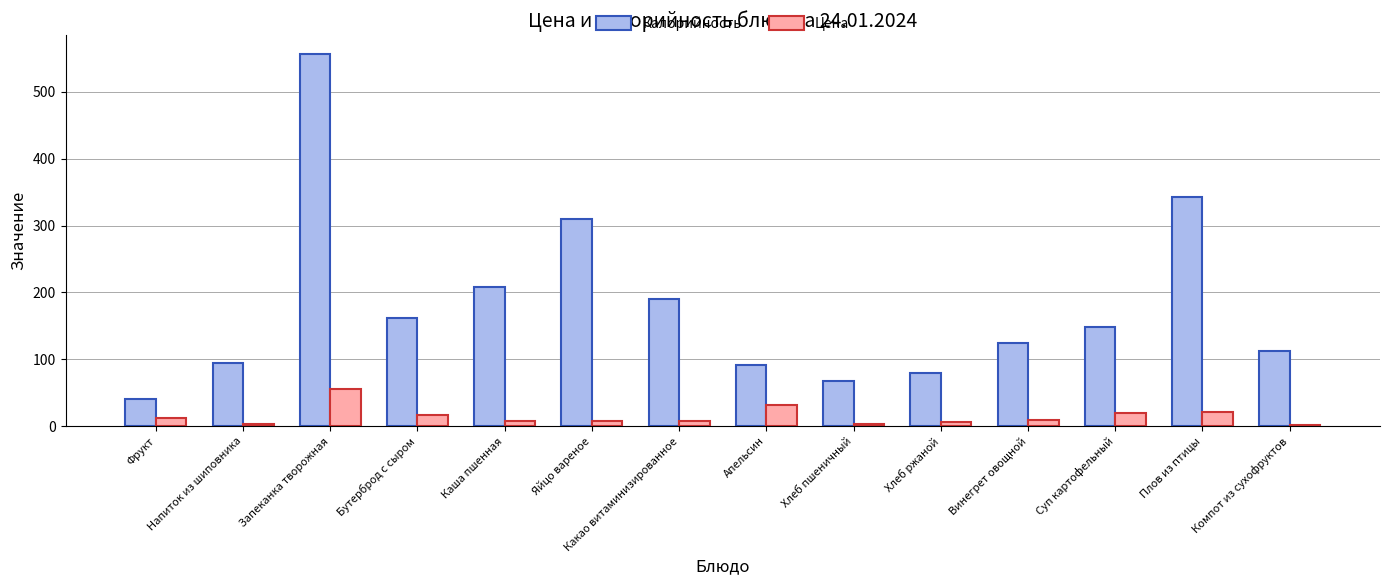

What is the total value across all series at Суп картофельный?

168.3